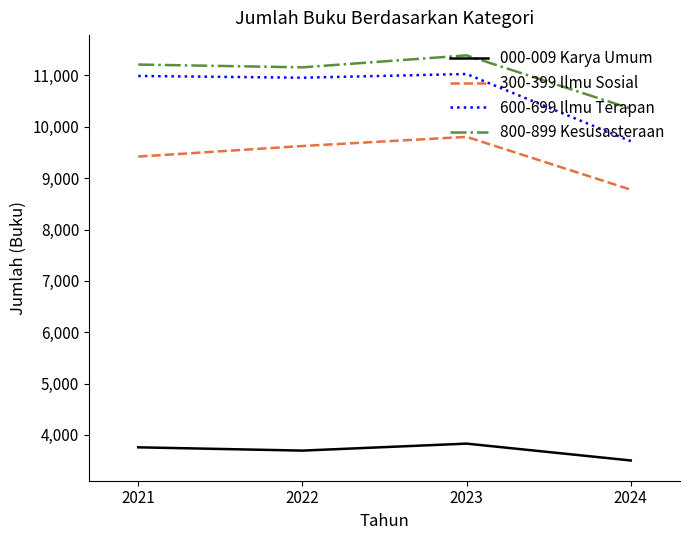

True or false: 300-399 Ilmu Sosial and 000-009 Karya Umum intersect in this chart.

False